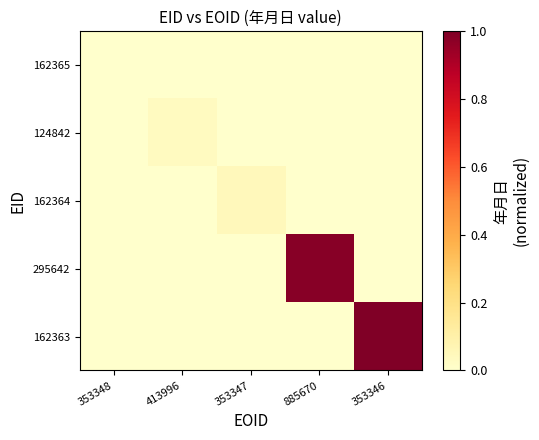

Reading left to right, list all the values displayed in this chart.

162365: 353348=0.0	413996=0.0	353347=0.0	885670=0.0	353346=0.0
124842: 353348=0.0	413996=0.0	353347=0.0	885670=0.0	353346=0.0
162364: 353348=0.0	413996=0.0	353347=0.1	885670=0.0	353346=0.0
295642: 353348=0.0	413996=0.0	353347=0.0	885670=1.0	353346=0.0
162363: 353348=0.0	413996=0.0	353347=0.0	885670=0.0	353346=1.0